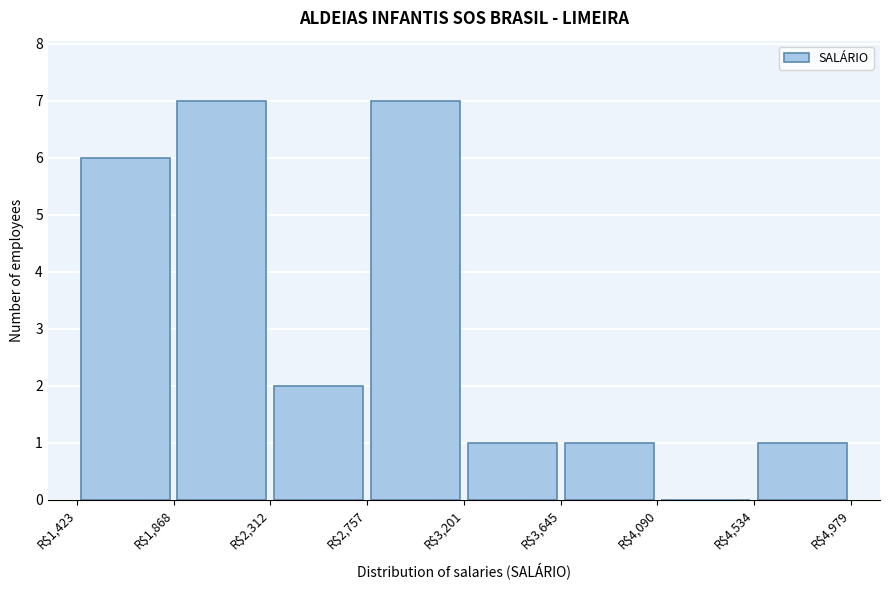

What is the height of the bar covering 1850 to 2300 on the x-axis? Neither the bar edges nor the heights are printed on the chart, so give them approximately, as read against the axes.

7